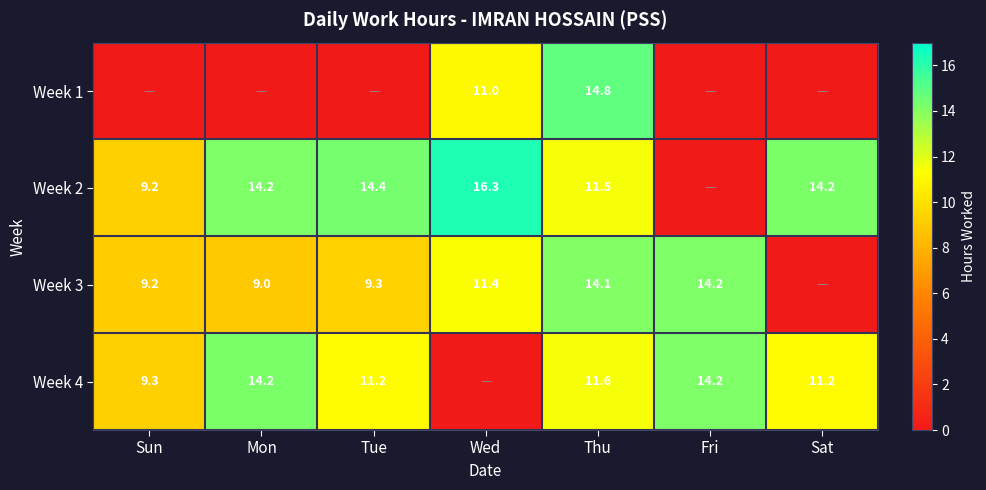

What is the total value across all series at Thu?

52.0